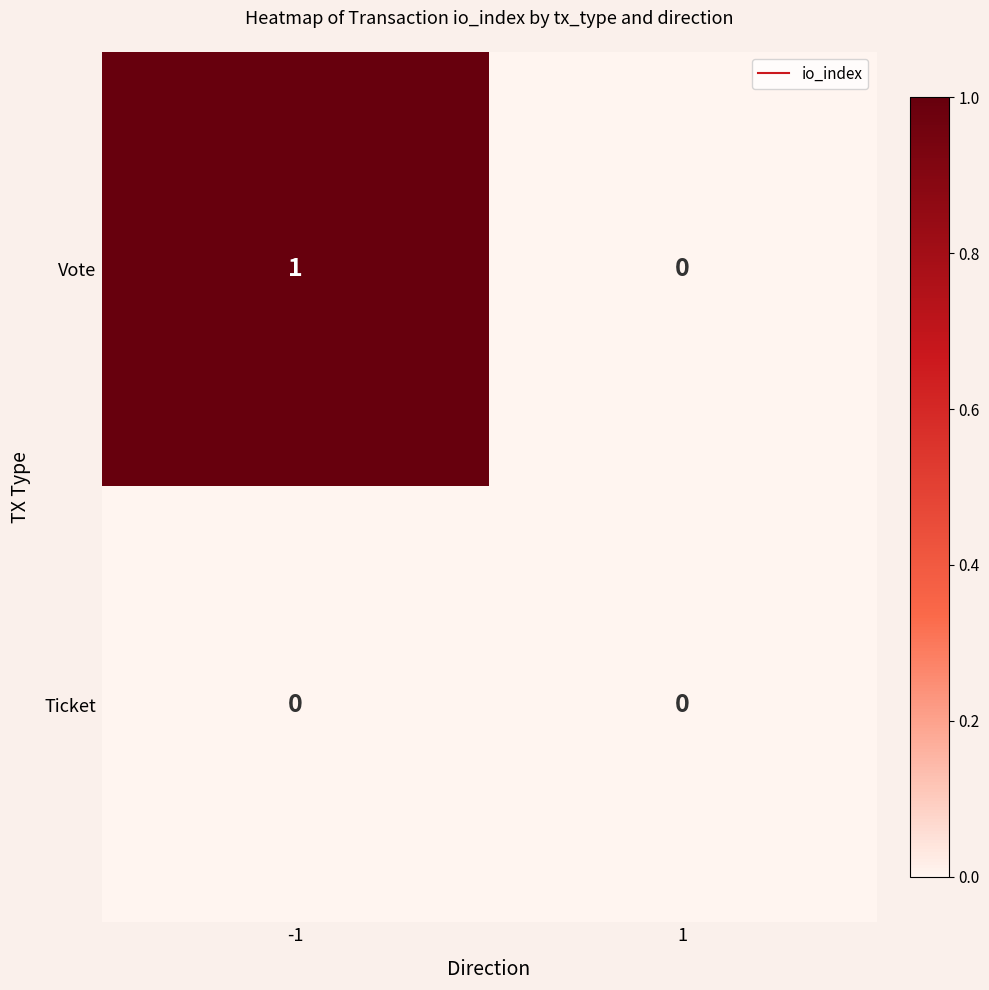

The Vote series shows 2 at -1. True or false?

False